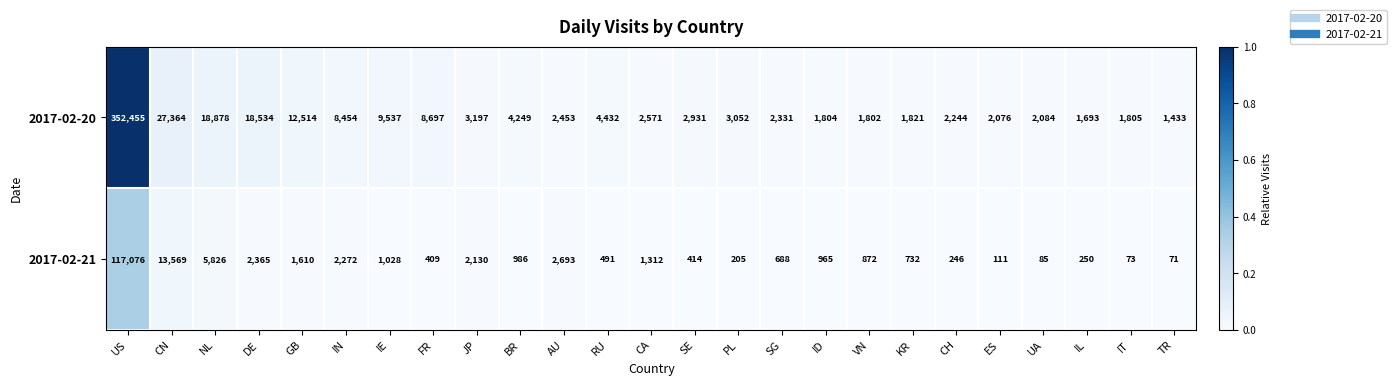

What is the sum of all 2017-02-21 values?

156479